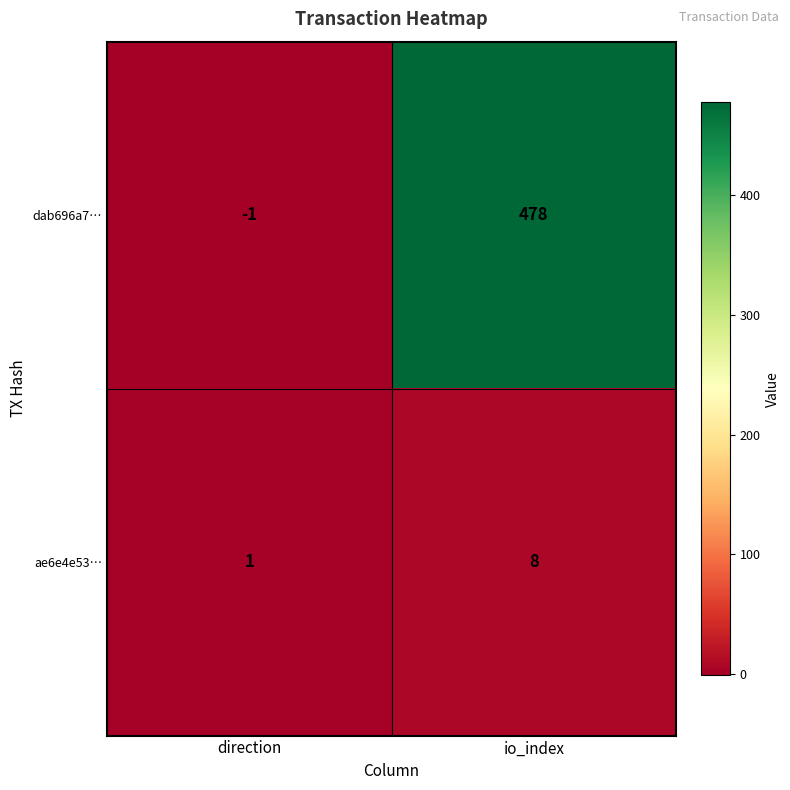

What is the difference between the ae6e4e53… values at io_index and direction?

7